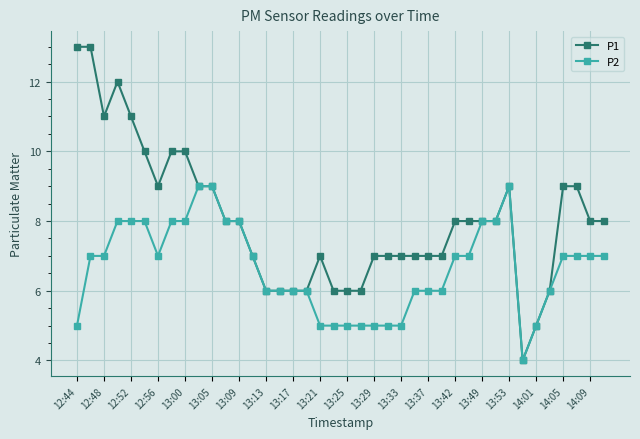

Which series has the largest total across all categories?

P1